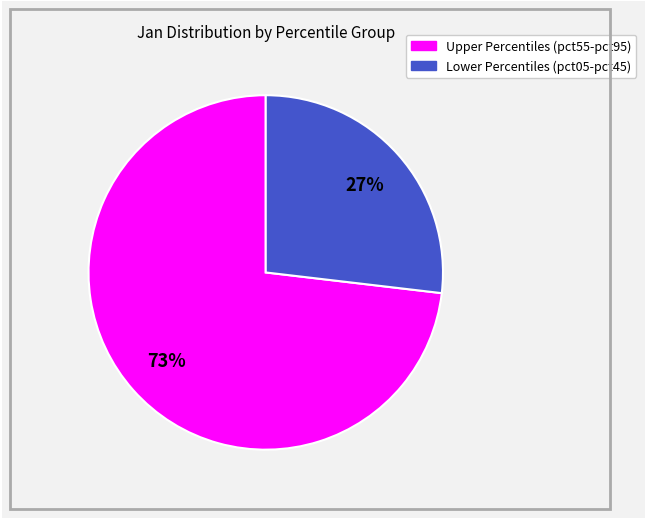

Is there a majority slice in this chart?

Yes